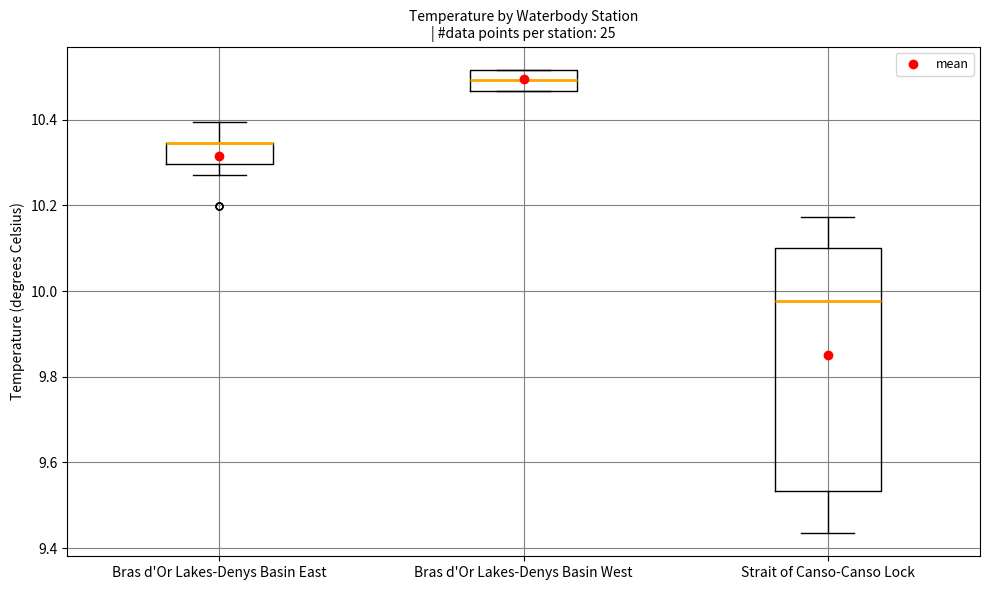

Where is the upper edge of the box for Bras d'Or Lakes-Denys Basin East on the y-axis? The values are not printed on the chart, so give them approximately, as read against the axis.

10.34